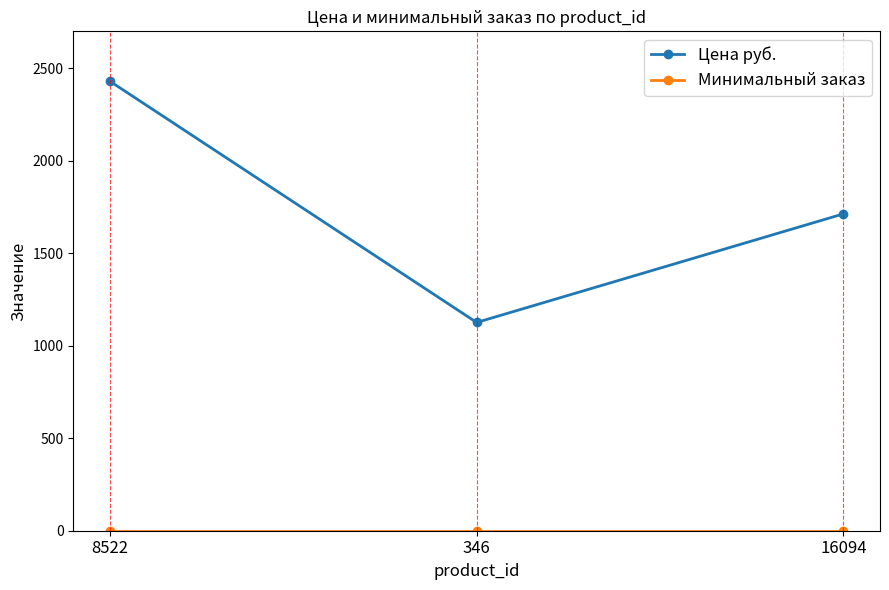

True or false: Цена руб. has a value of 1713 at 16094.

True